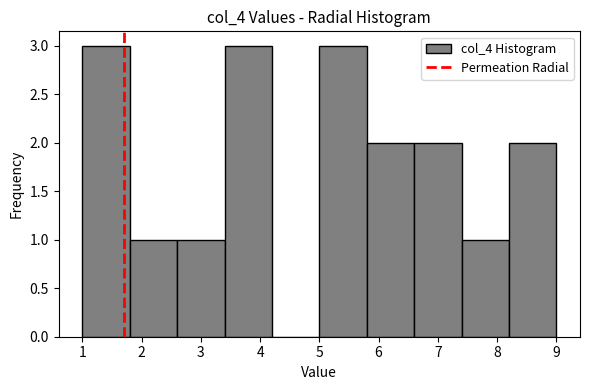

Reading left to right, transcribe this chart: for each bar, give the range it covers on the x-axis and its height. The values are not printed on the chart, so give them approximately, as read against the axis.

1.0 to 1.8: 3
1.8 to 2.6: 1
2.6 to 3.4: 1
3.4 to 4.2: 3
4.2 to 5.0: 0
5.0 to 5.8: 3
5.8 to 6.6: 2
6.6 to 7.4: 2
7.4 to 8.2: 1
8.2 to 9.0: 2